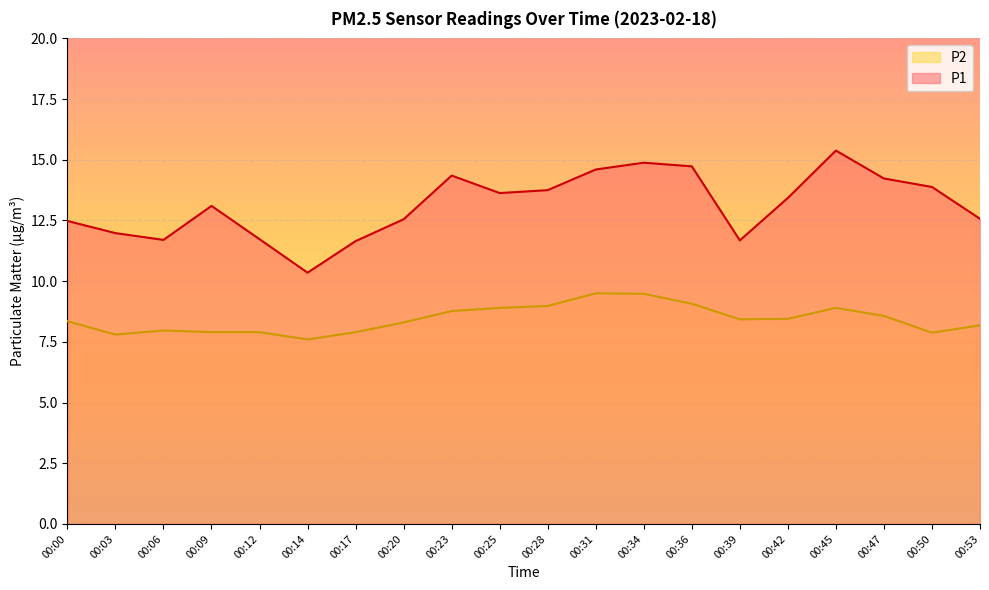

Count the number of data series in this chart.

2